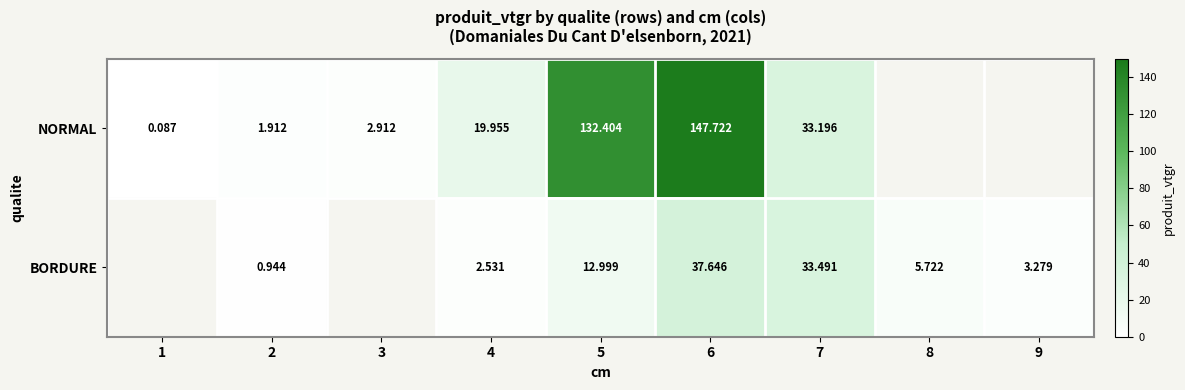

What is the minimum value shown in the chart?

0.1